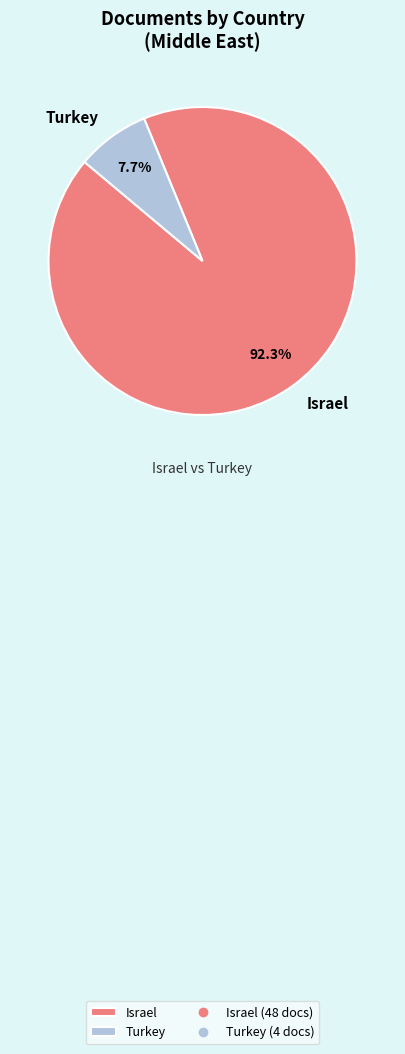

What percentage is the Turkey slice, to the nearest percent?

8%